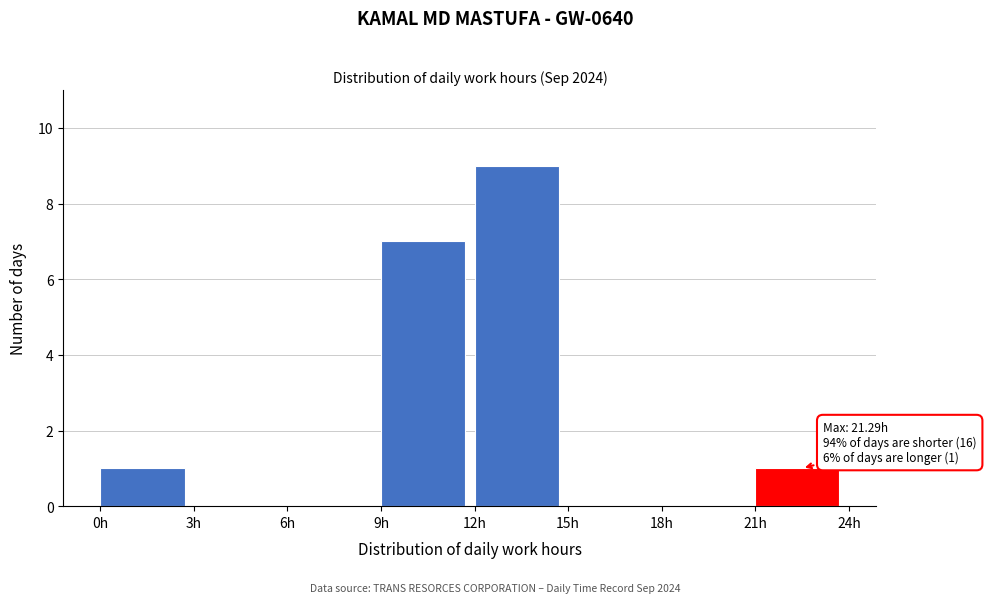

Which range on the x-axis has the tallest bar?

12 to 15